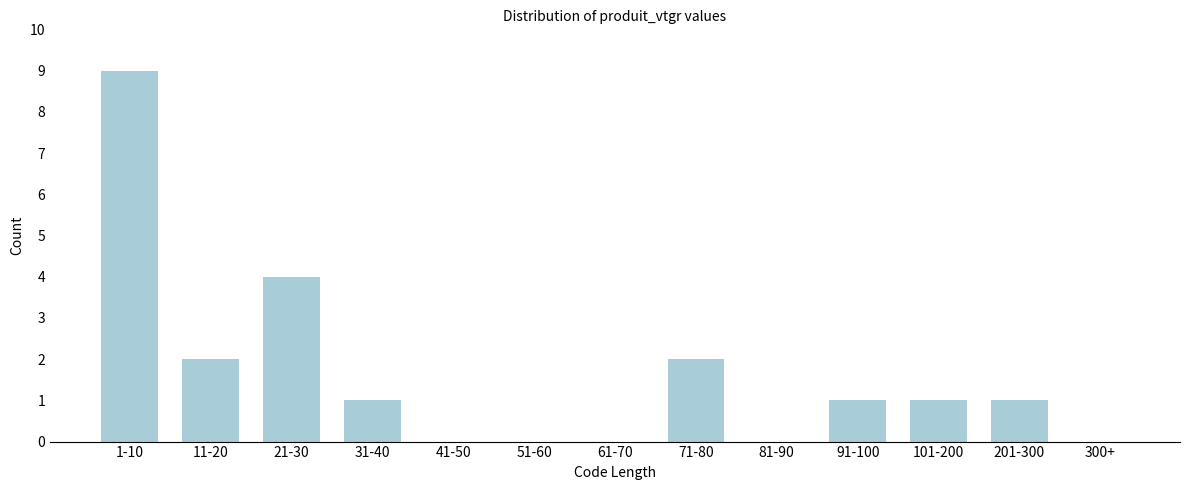

Reading left to right, list all the values displayed in this chart.

1-10=9	11-20=2	21-30=4	31-40=1	41-50=0	51-60=0	61-70=0	71-80=2	81-90=0	91-100=1	101-200=1	201-300=1	300+=0